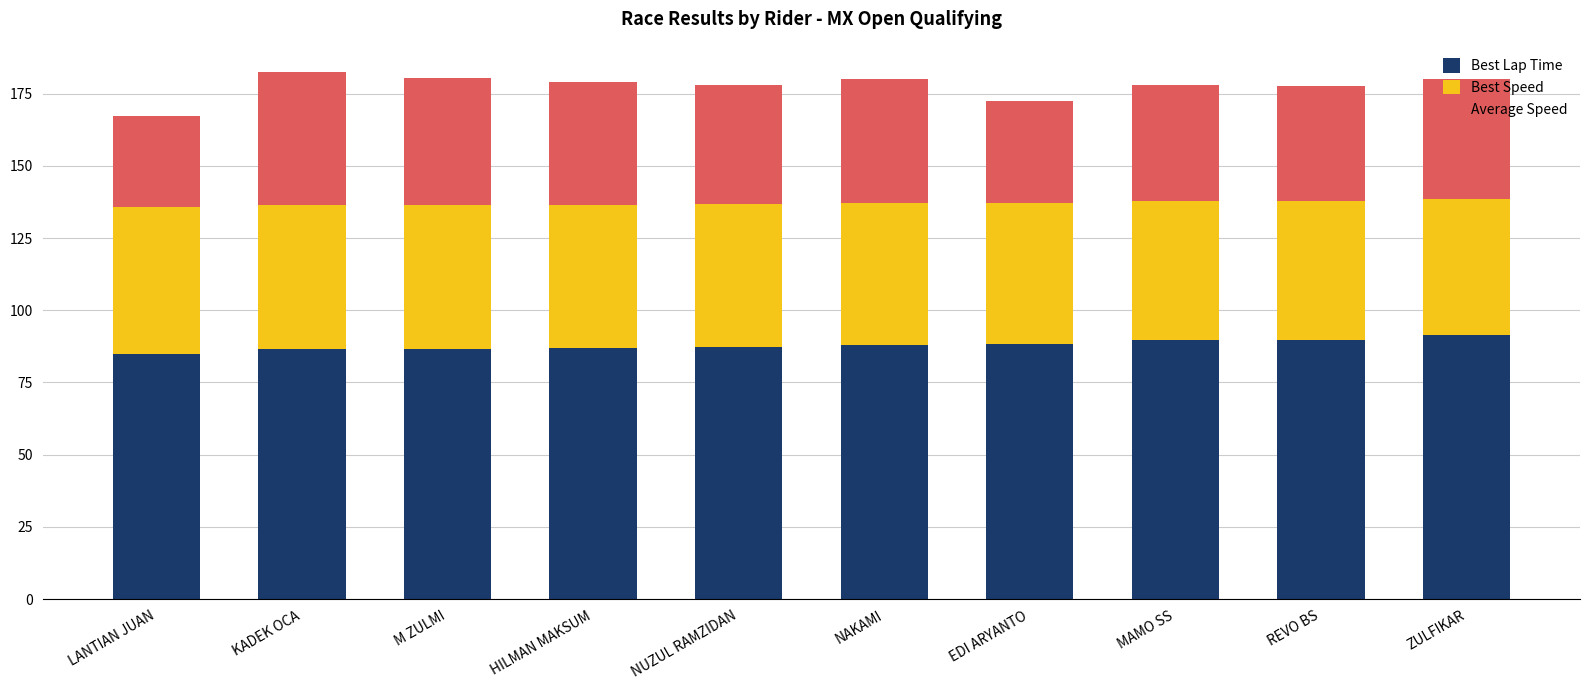

Count the number of categories in the chart.

10